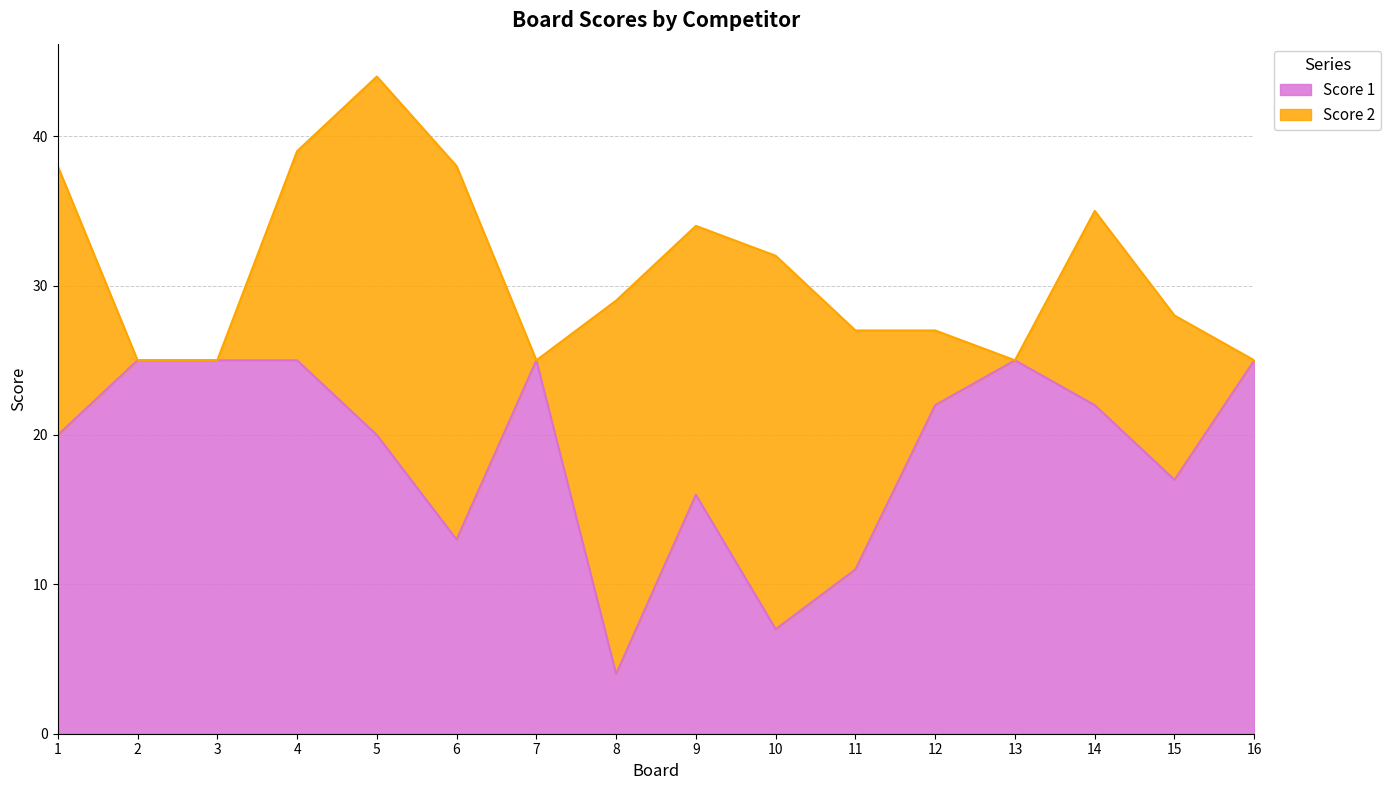

The value at 3 is 12. True or false?

False